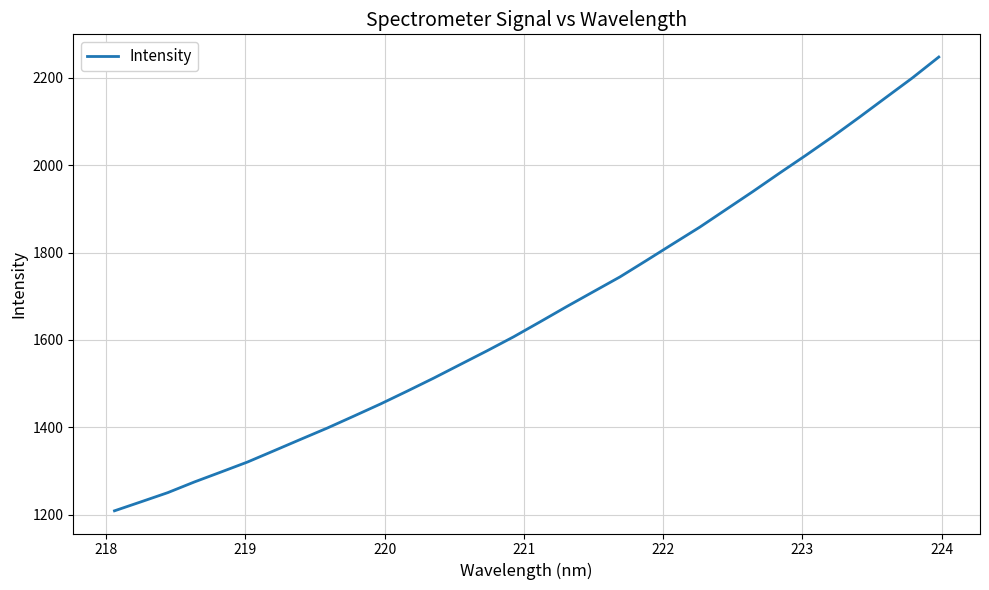

True or false: the data has more than 0 interior local peaks.

False